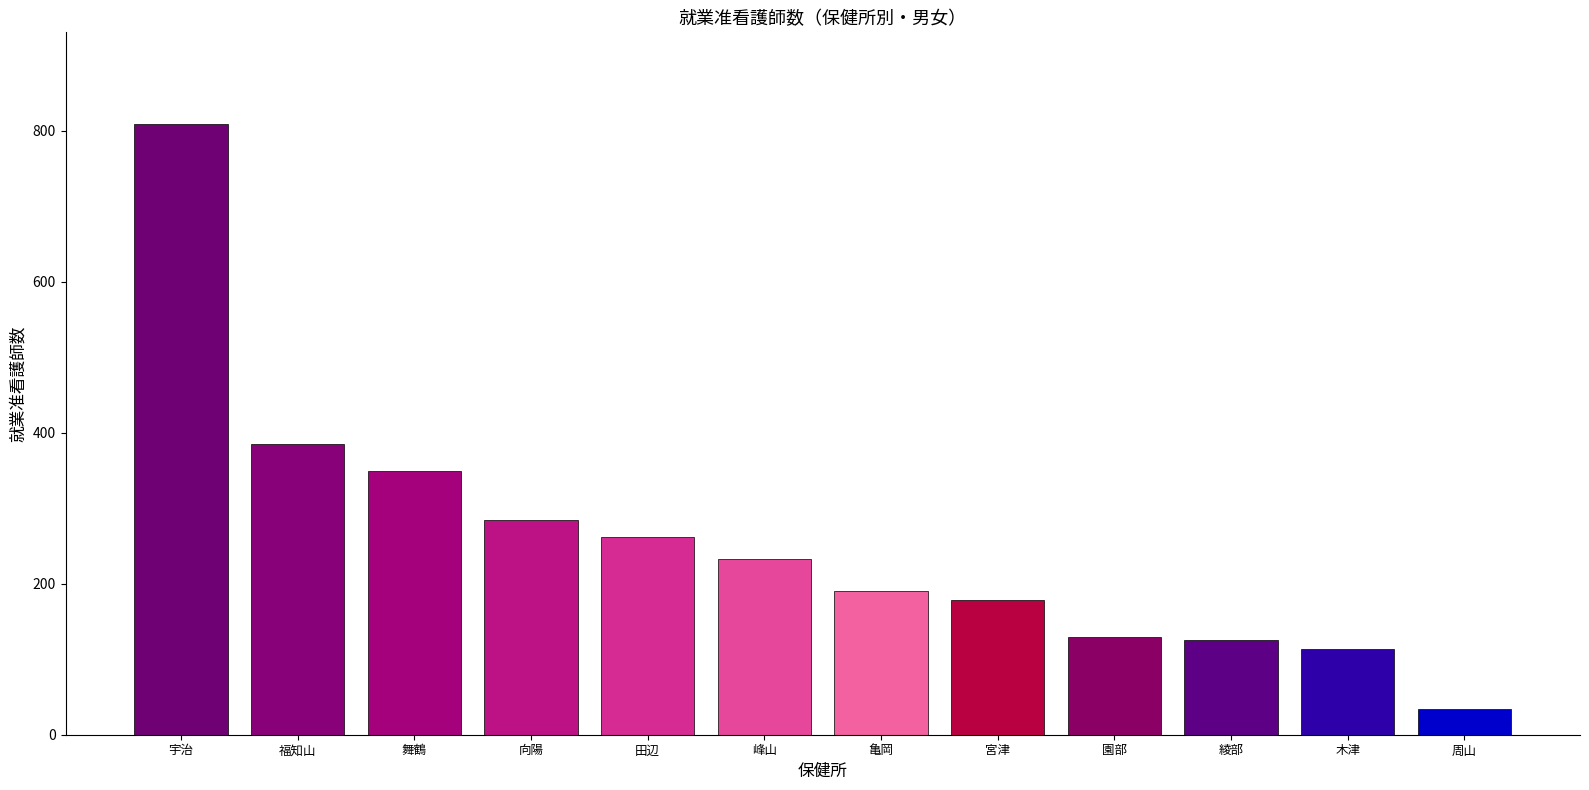

Between 亀岡 and 園部, which is larger?

亀岡